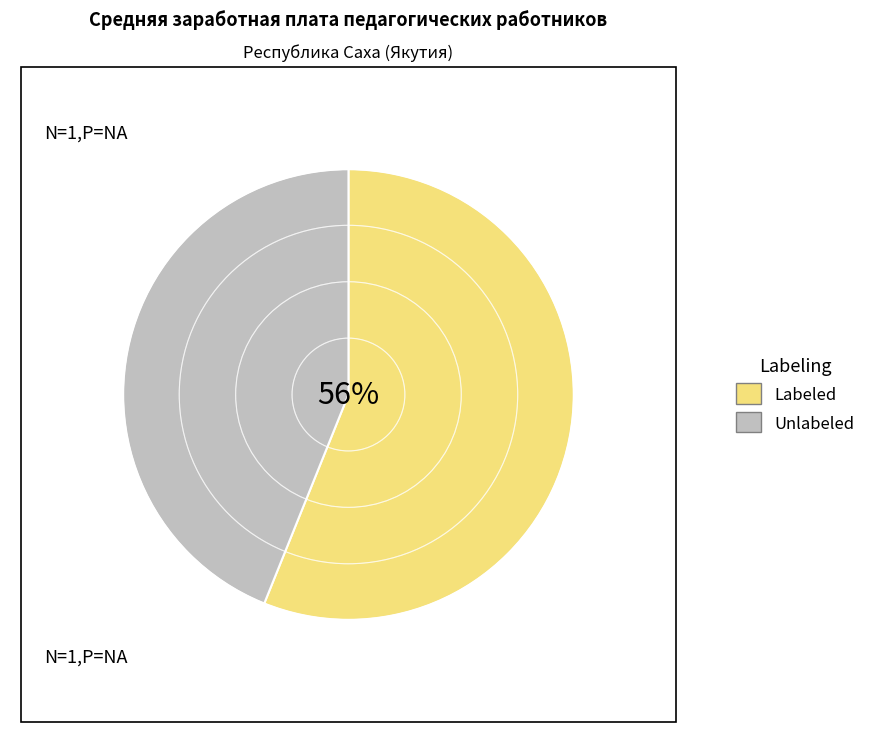

Is it true that Labeled is 56% of the pie?

True